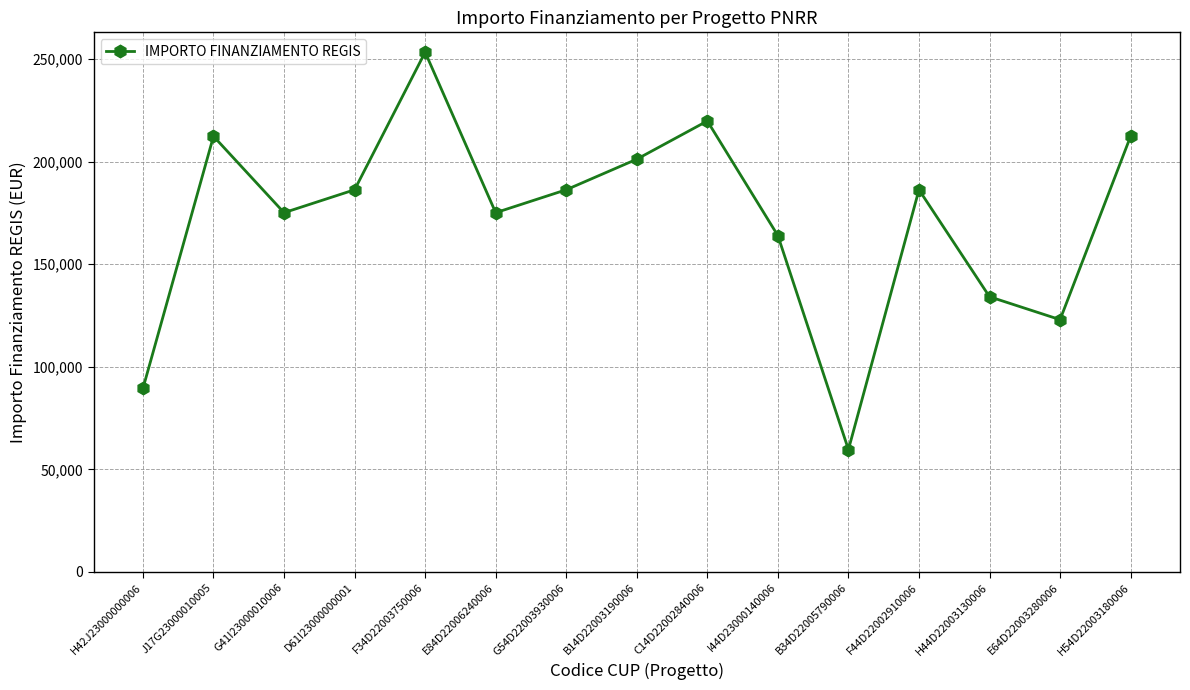

Reading right to left, list all the values displayed in this chart.

H54D22003180006=212371.5	E64D22003280006=122951.9	H44D22003130006=134129.4	F44D22002910006=186290.8	B34D22005790006=59613.0	I44D23000140006=163935.9	C14D22002840006=219823.1	B14D22003190006=201194.0	G54D22003930006=186290.8	E84D22006240006=175113.3	F34D22003750006=253355.4	D61I23000000001=186290.8	G41I23000010006=175113.3	J17G23000010005=212371.5	H42J23000000006=89419.6